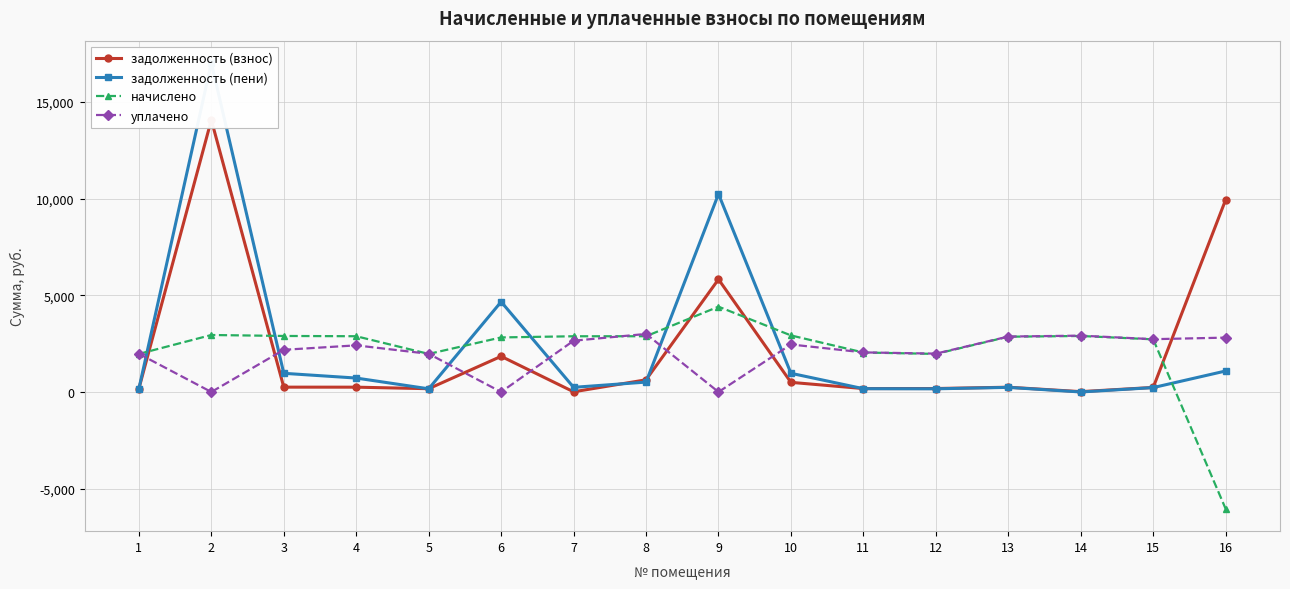

Which category has the lowest value in the задолженность (пени) series?

14